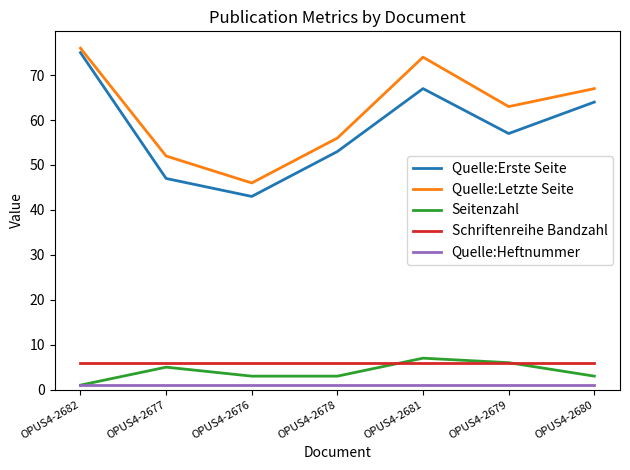

The value of Quelle:Erste Seite at OPUS4-2681 is 67. True or false?

True